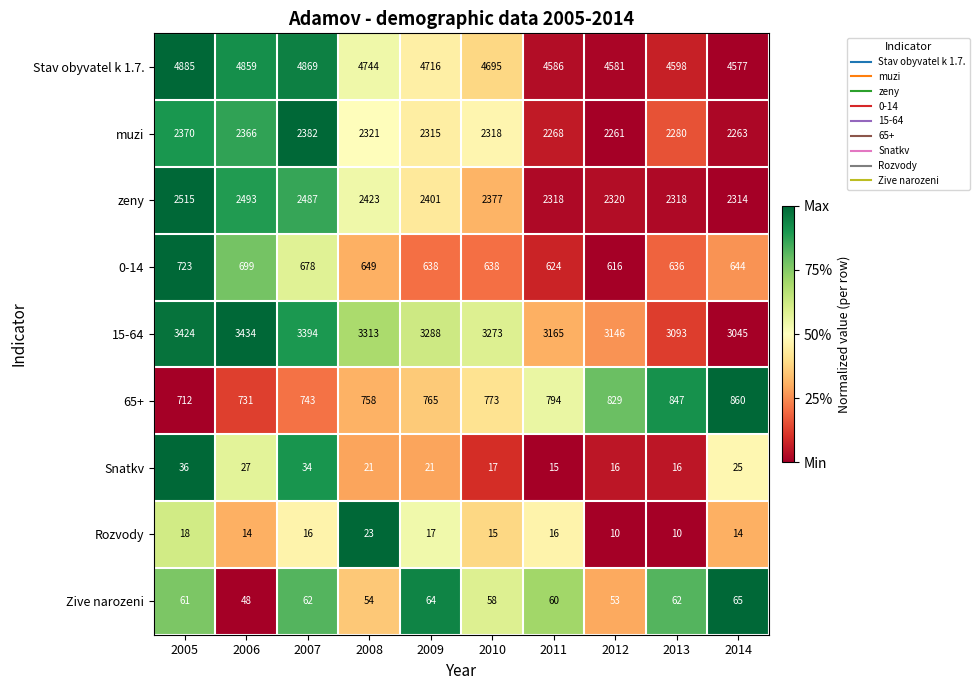

Rank the series by their maximum value, from highest to lowest.

Stav obyvatel k 1.7., 15-64, zeny, muzi, 65+, 0-14, Zive narozeni, Snatkv, Rozvody